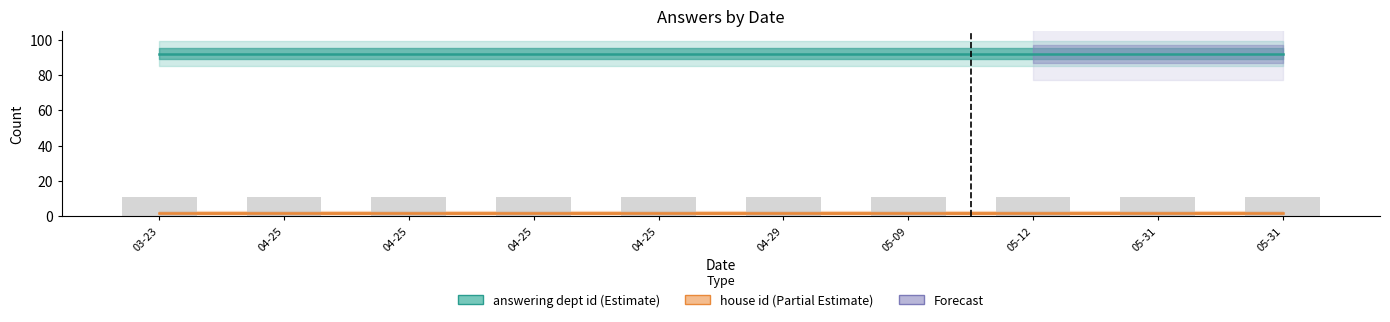

At which label is answering dept id closest to 92?

03-23